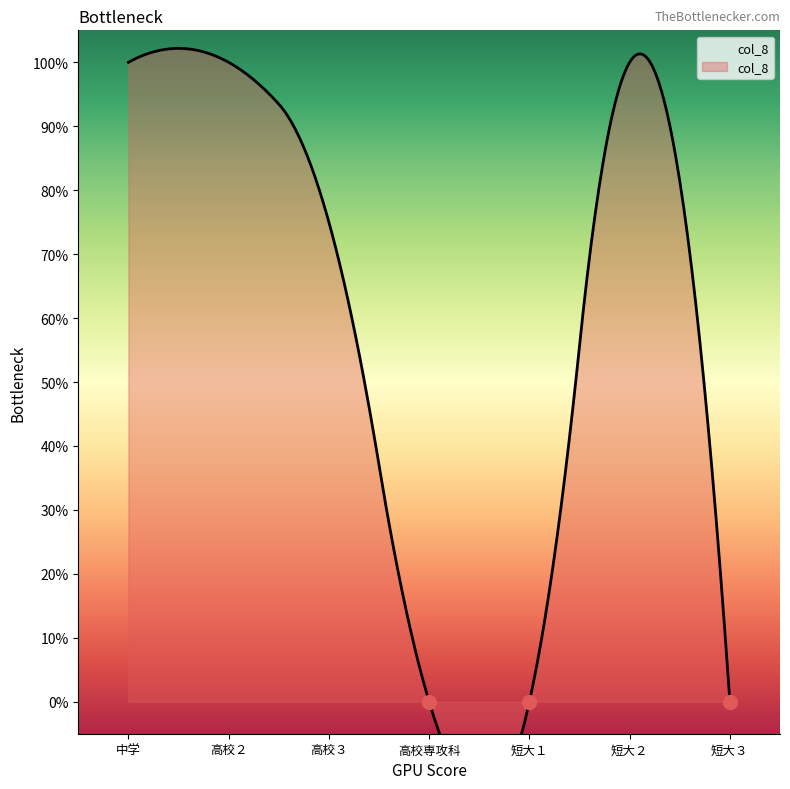

Count the number of values greater than 0.

4